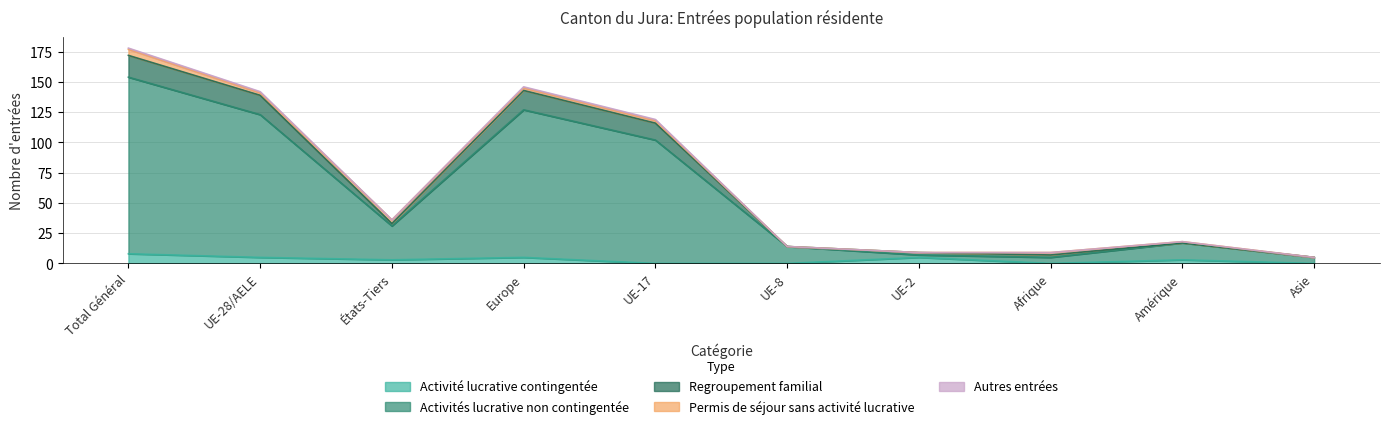

What position from the right is Amérique?

2